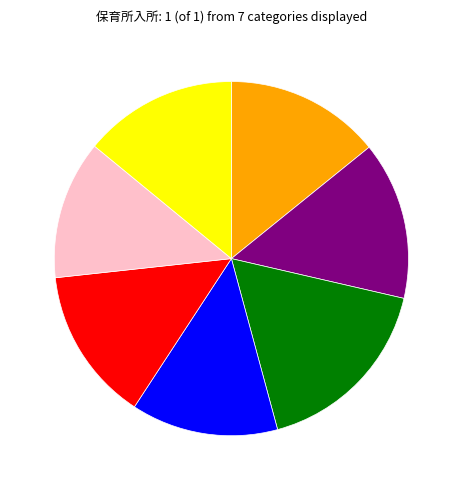

Does any single category account for the majority?

No